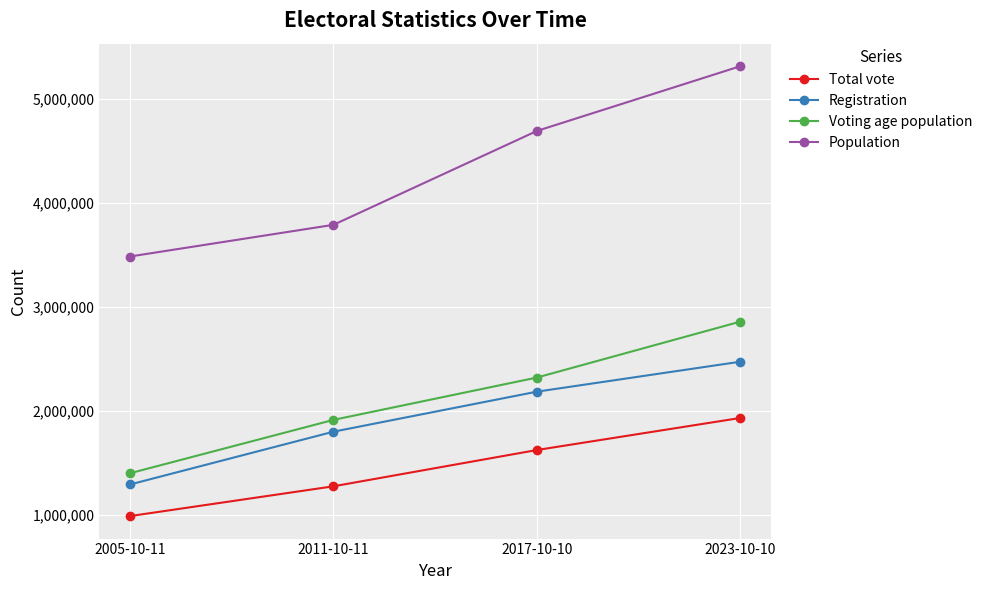

Rank the series at 2023-10-10 from lowest to highest value.

Total vote, Registration, Voting age population, Population